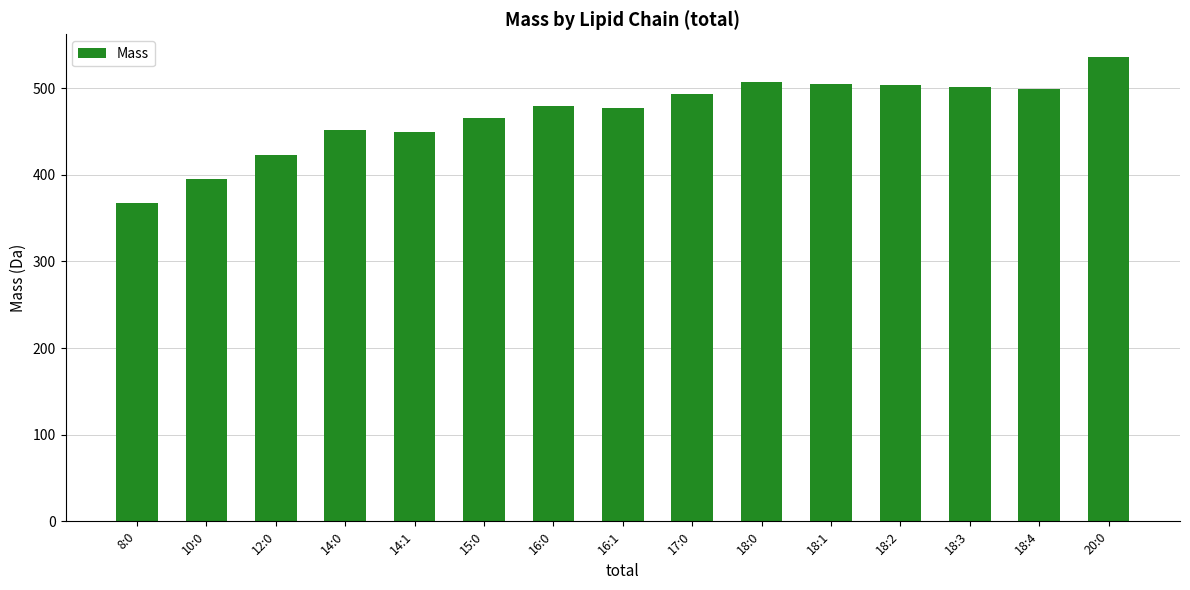

Does the chart contain any negative values?

No